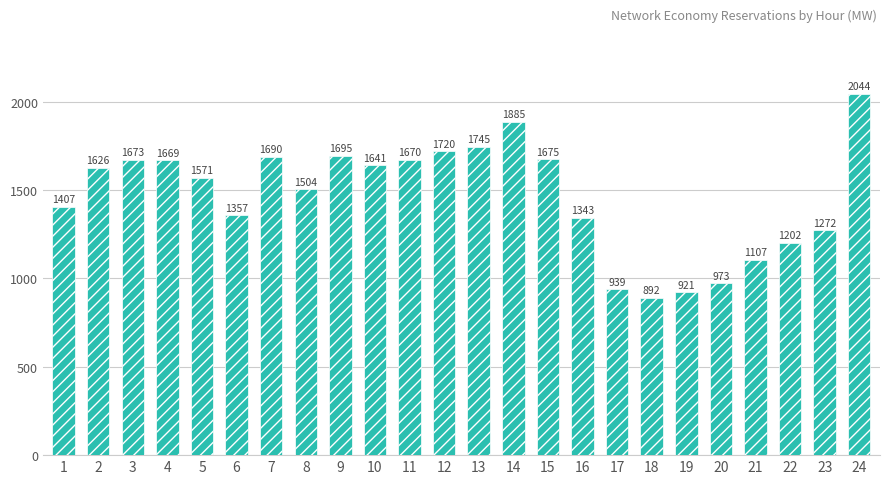

What is the difference between the values at 24 and 7?

354